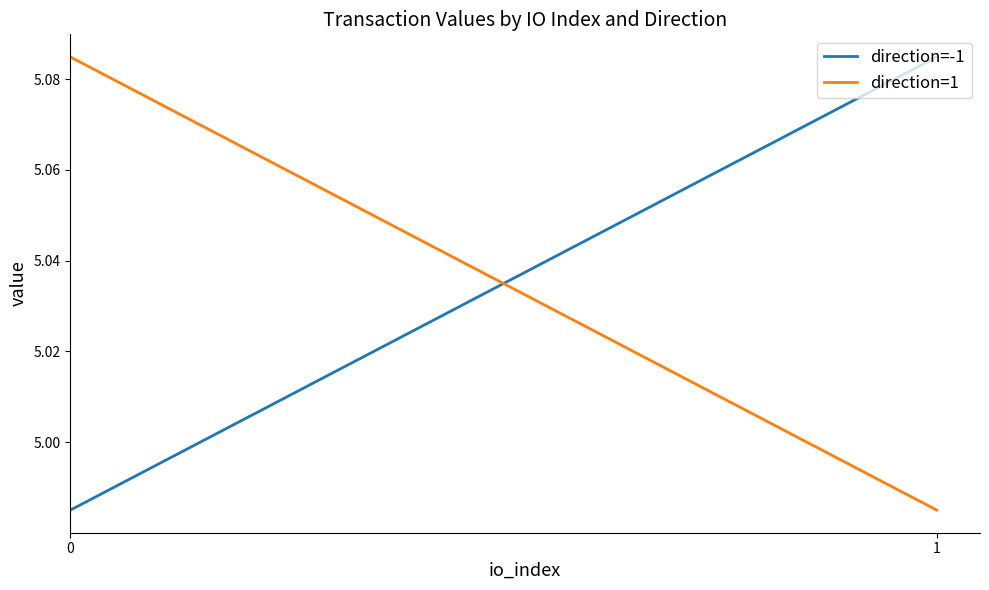

What is the value of the direction=1 point at the 1st from the left?

5.1